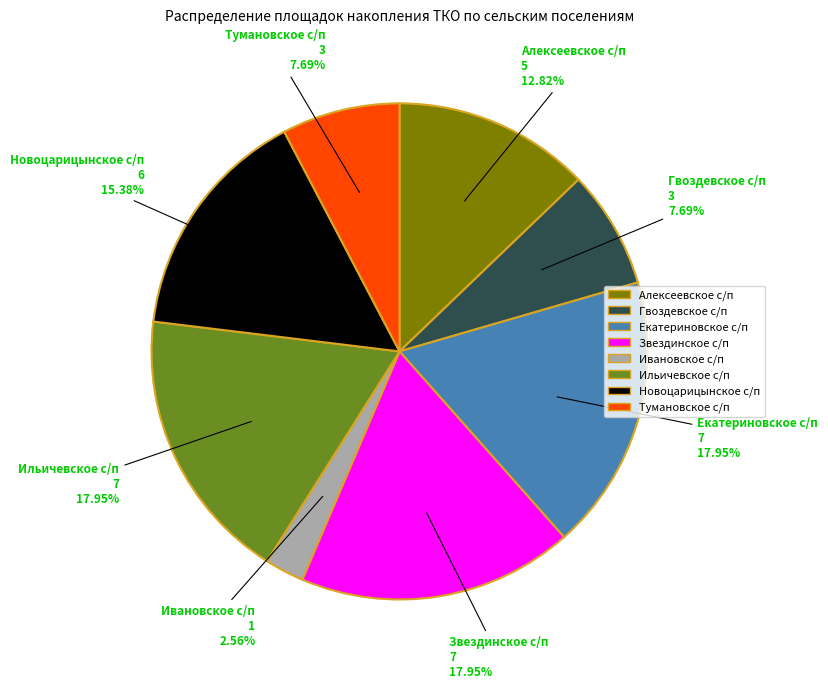

Which has a higher value, Гвоздевское с/п or Екатериновское с/п?

Екатериновское с/п